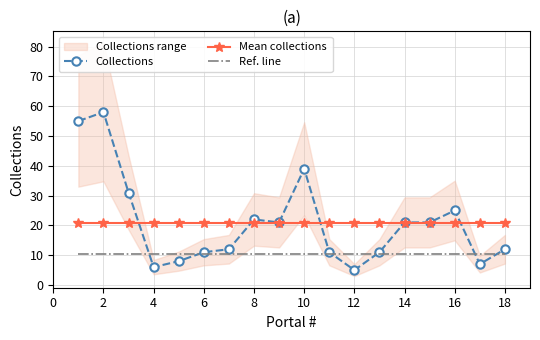

Rank the series by their maximum value, from highest to lowest.

Collections, Mean collections, Ref. line